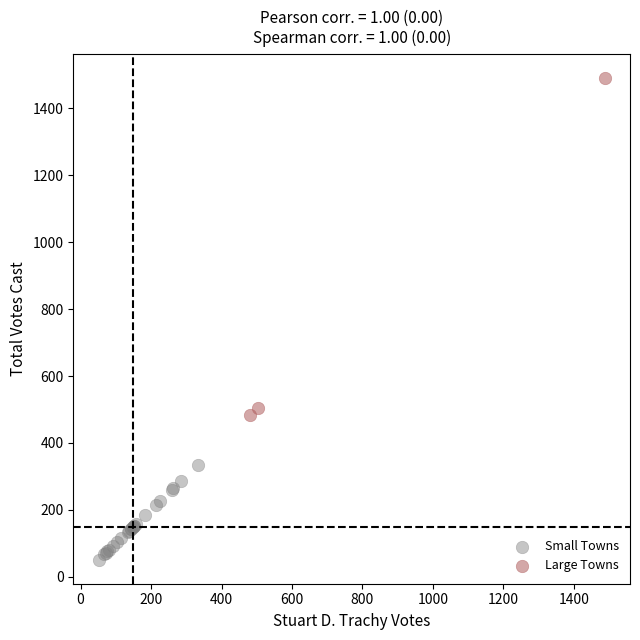

Which series contains the highest Y value?

Large Towns